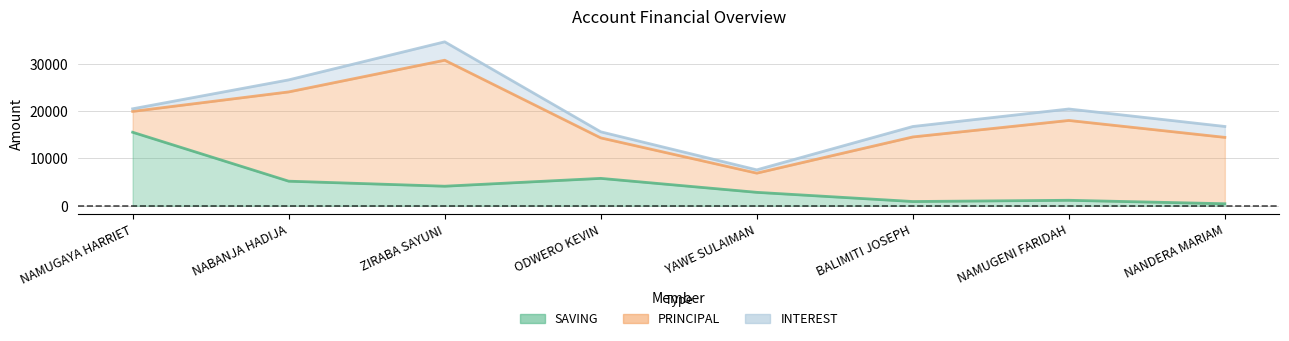

How many data points in PRINCIPAL are above 17000?

3